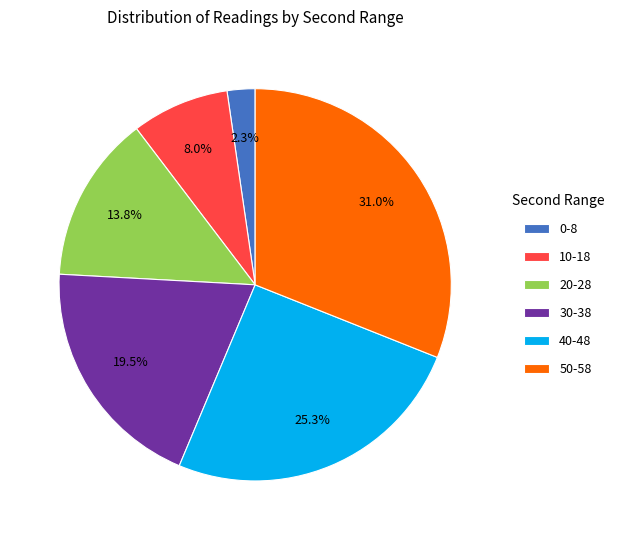

Is 20-28 the majority of the pie?

No